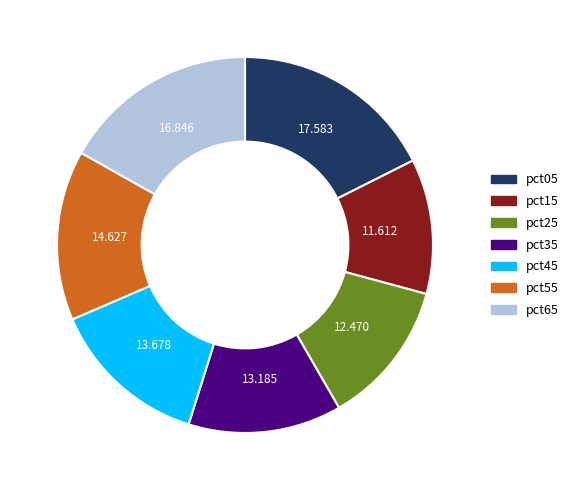

Is there any slice that represents more than half of the pie?

No